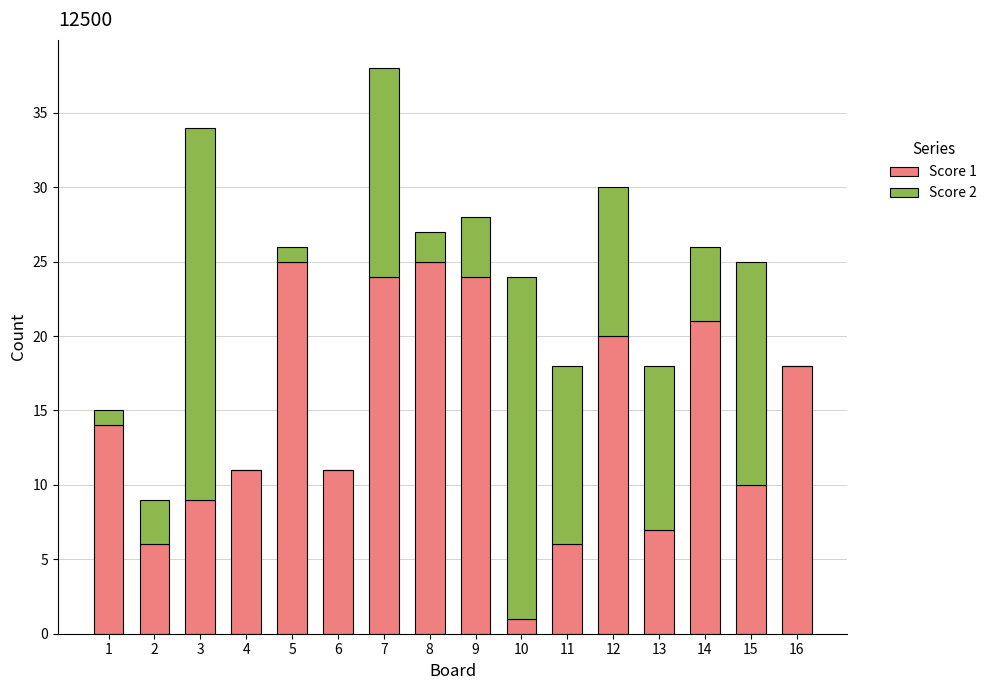

At which category is the sum across all series the highest?

7